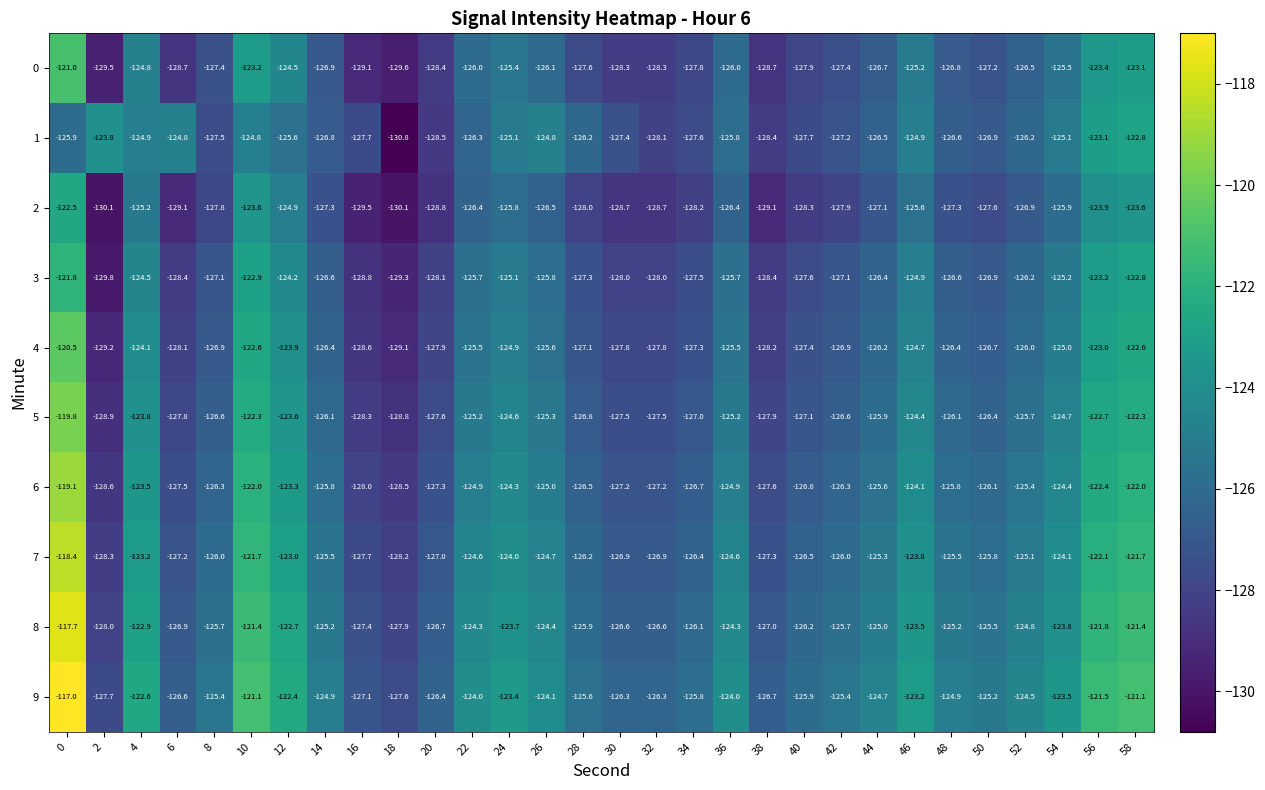

What is the difference between the 4 values at 50 and 26?

1.1